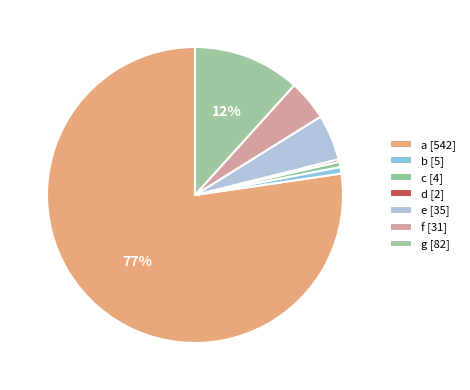

How many segments does this pie chart have?

7